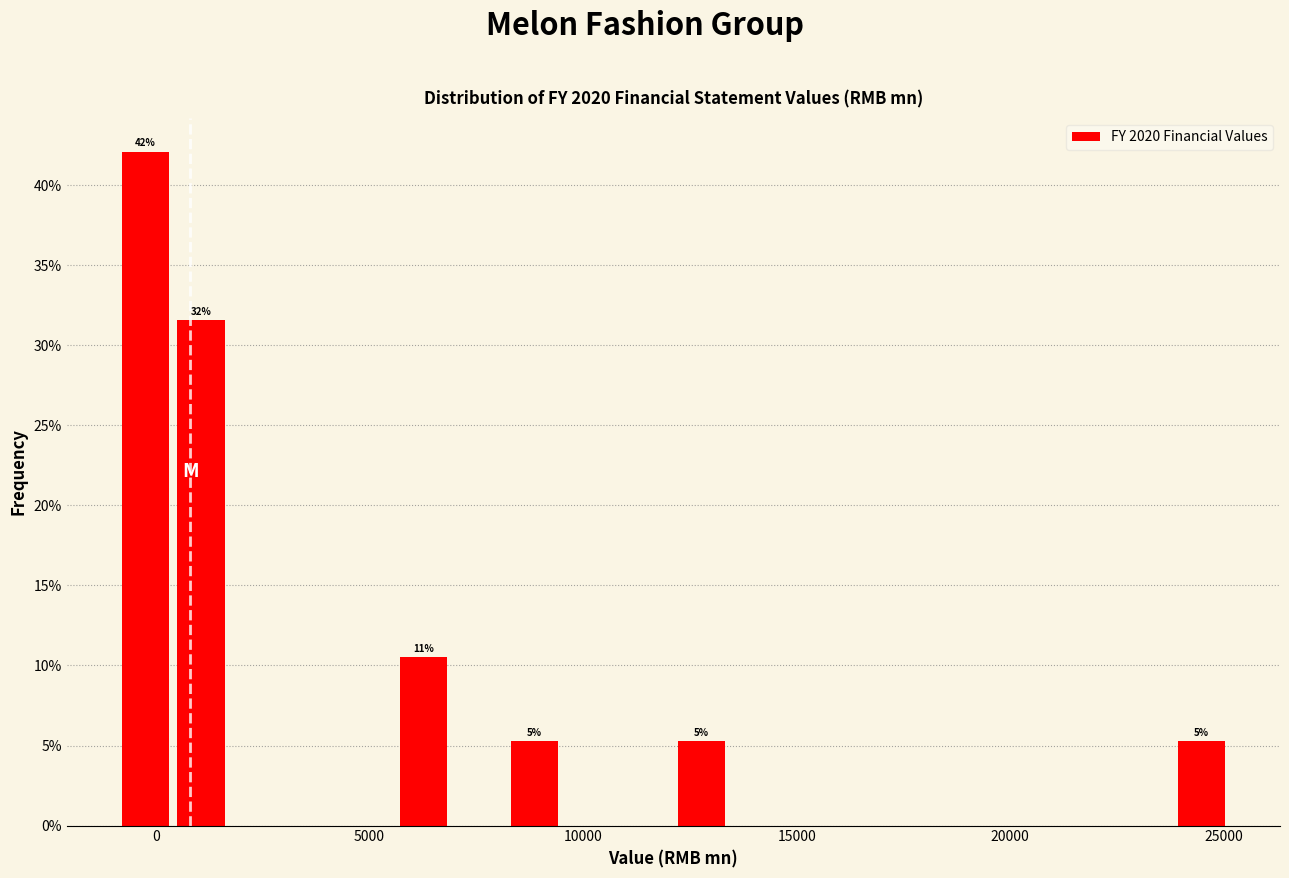

Read against the x-axis, roughly where is the centre of the tallest bar?

0